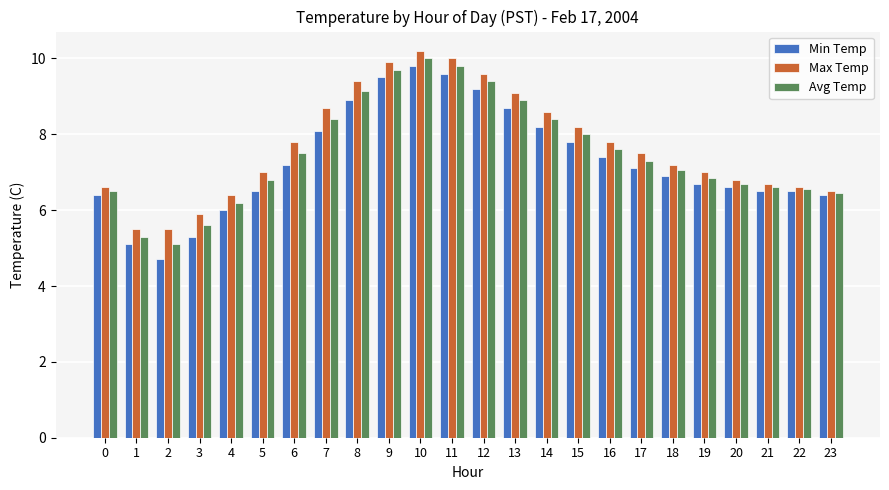

Between 8 and 20, which series saw the biggest shift?

Max Temp